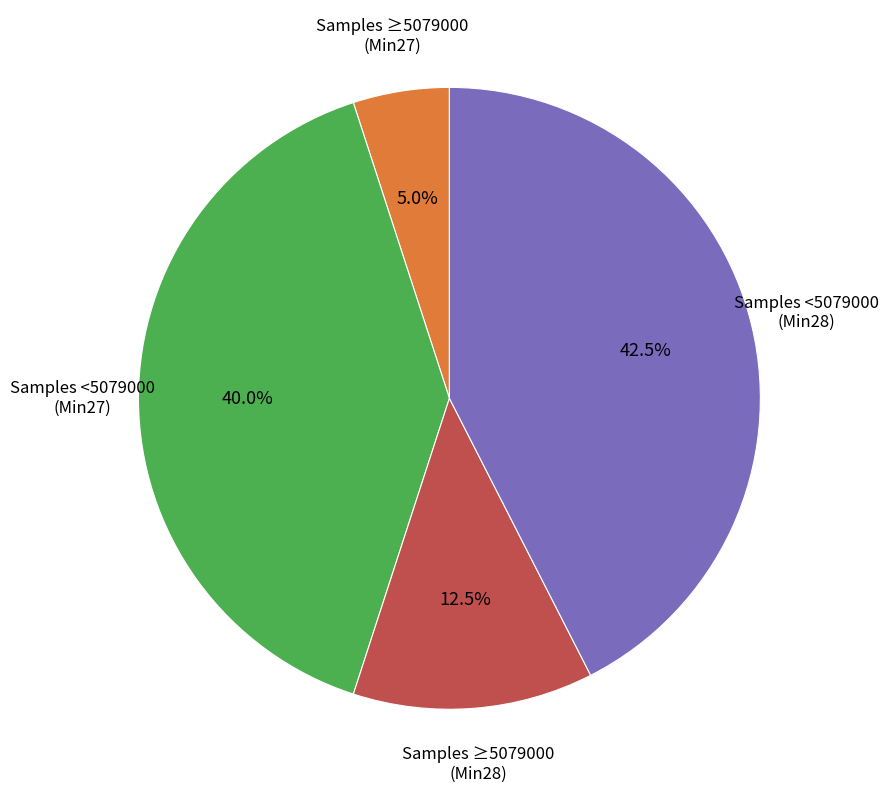

Count the number of slices in the pie.

4